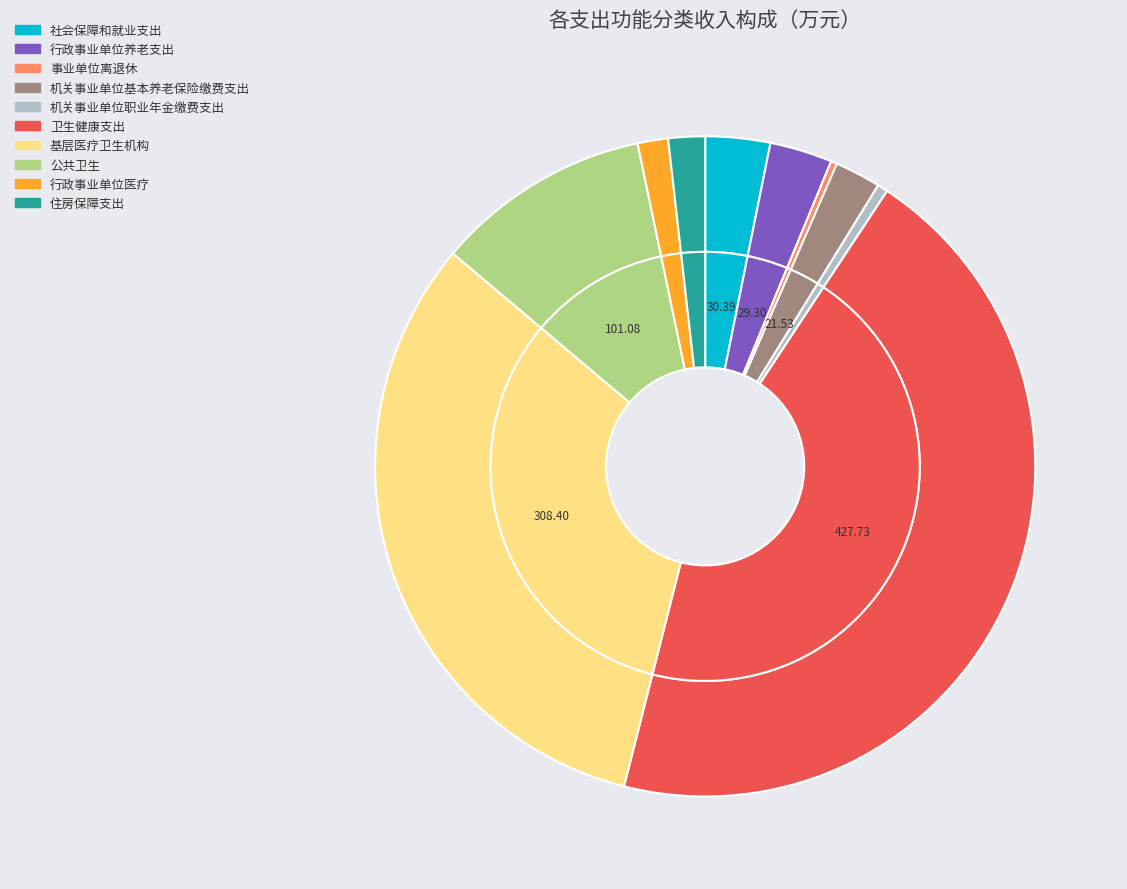

Is there any slice that represents more than half of the pie?

No